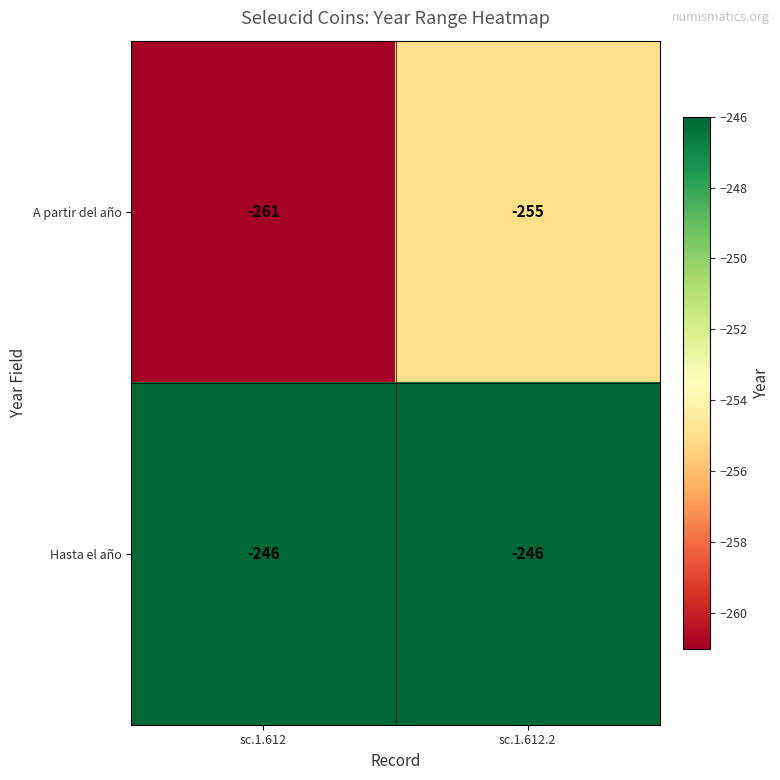

What is the average value of the Hasta el año series?

-246